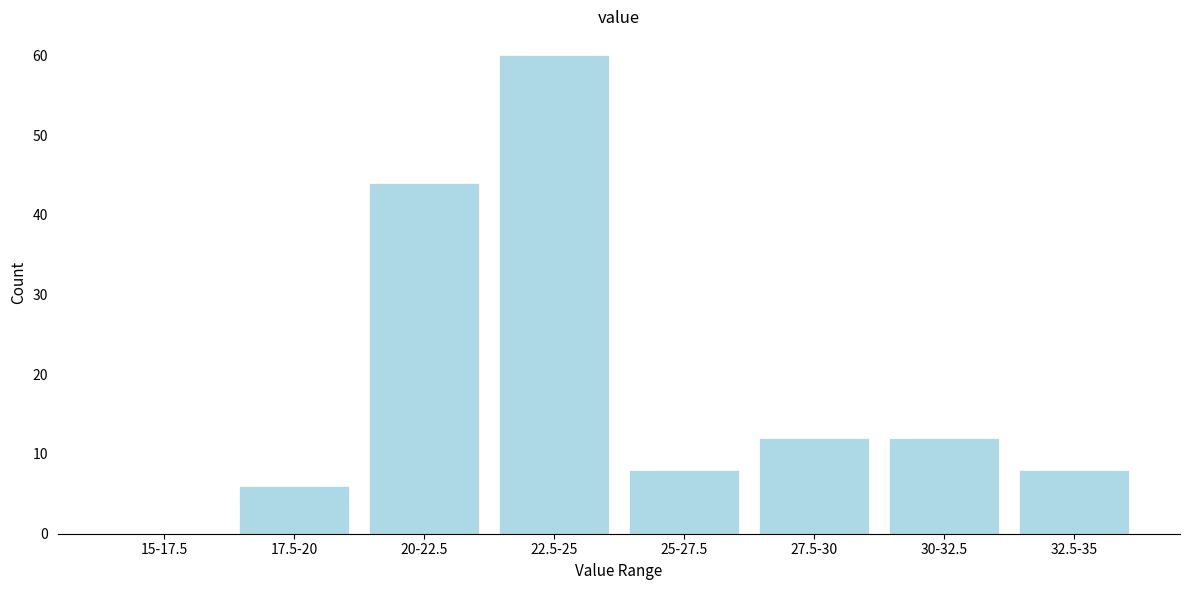

Reading left to right, transcribe all the data shown in this chart.

15-17.5=0	17.5-20=6	20-22.5=44	22.5-25=60	25-27.5=8	27.5-30=12	30-32.5=12	32.5-35=8